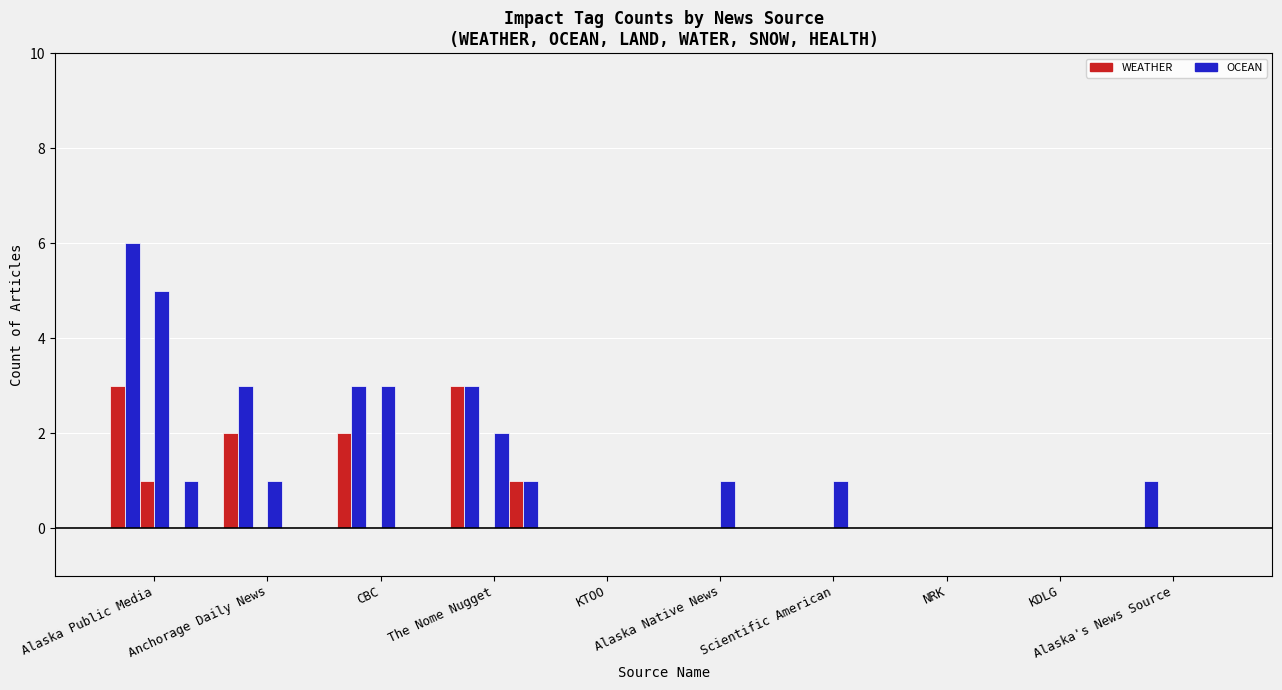

The value of OCEAN at KDLG is 0. True or false?

True